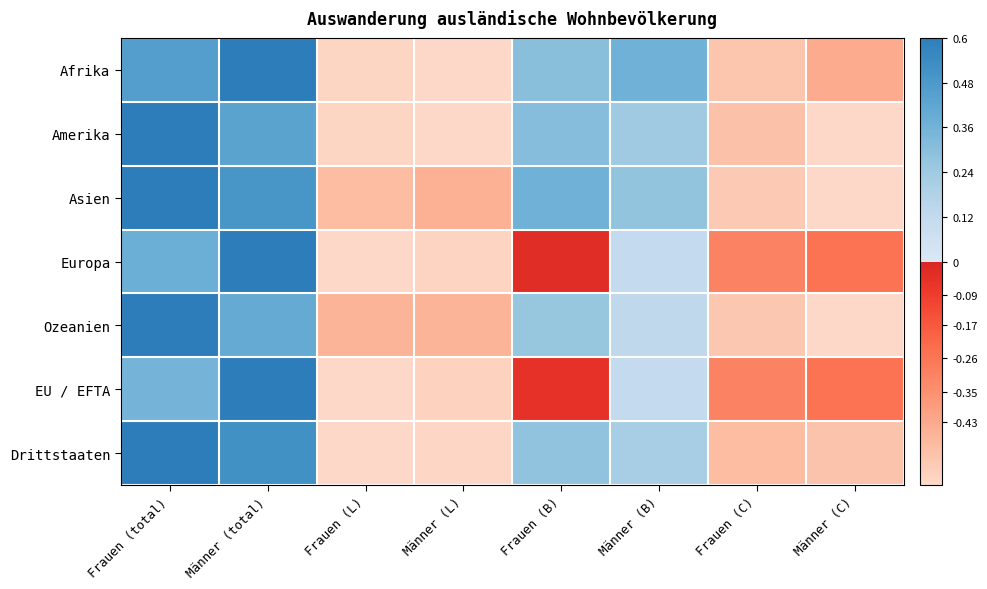

What is the spread (max minus min) of values at Frauen (total)?

0.2